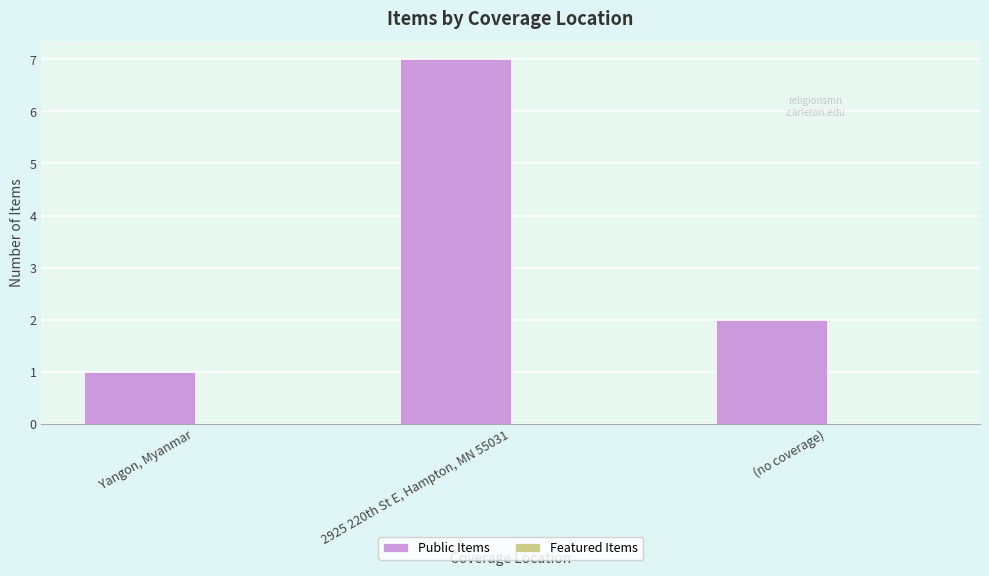

Does the chart contain stacked bars?

No